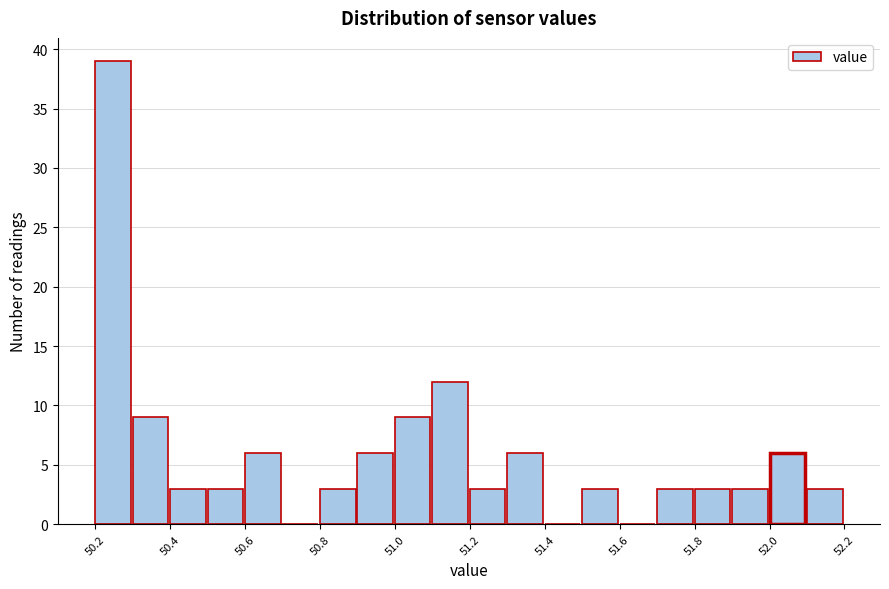

Which range on the x-axis has the tallest bar?

50.22 to 50.30